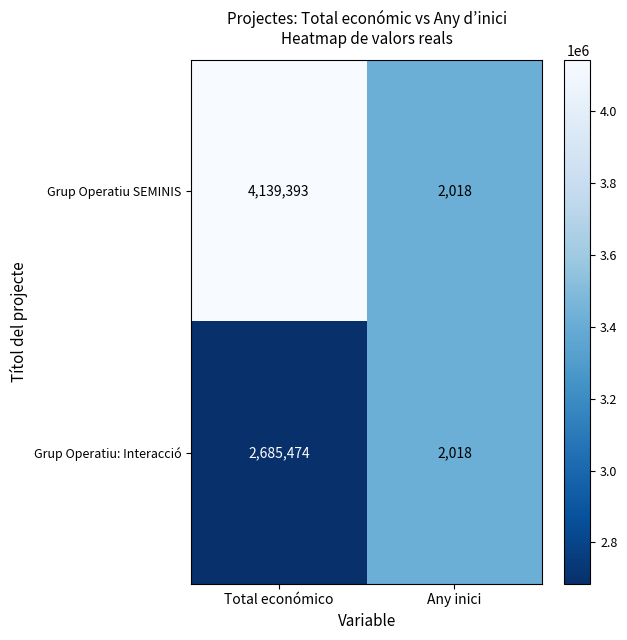

Reading left to right, extract all data points from this chart.

Grup Operatiu SEMINIS: Total económico=4139393	Any inici=2018
Grup Operatiu: Interacció: Total económico=2685474	Any inici=2018